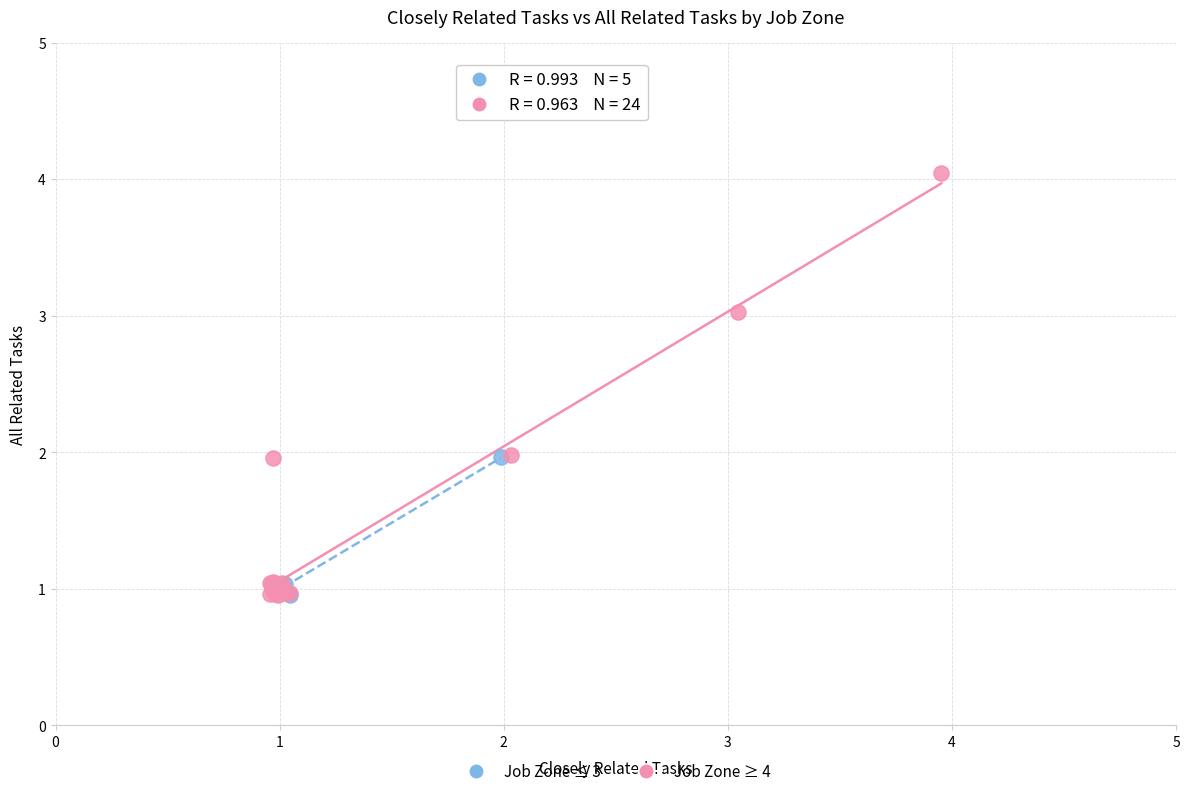

Which series contains the highest Y value?

Job Zone ≥ 4